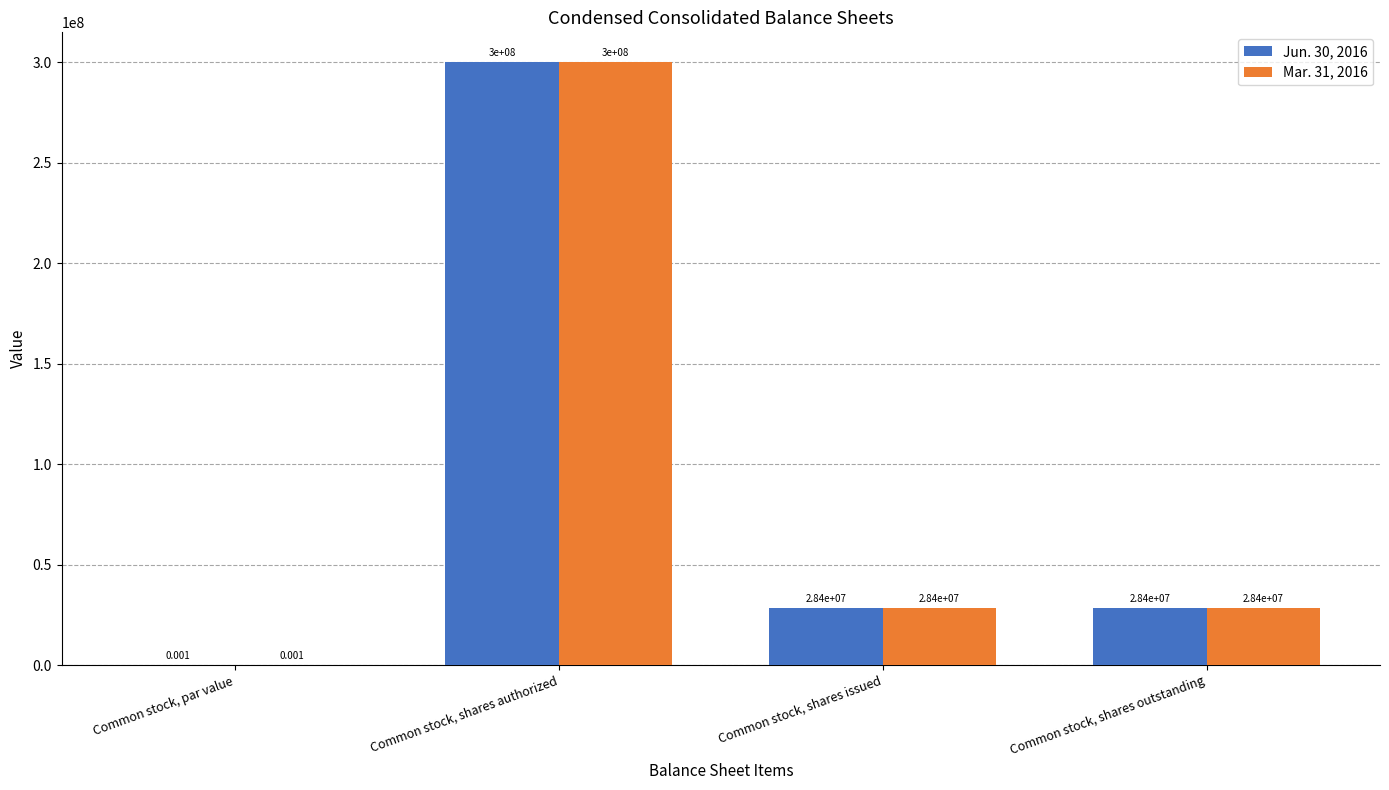

What is the total value across all series at Common stock, shares authorized?

600000000.0